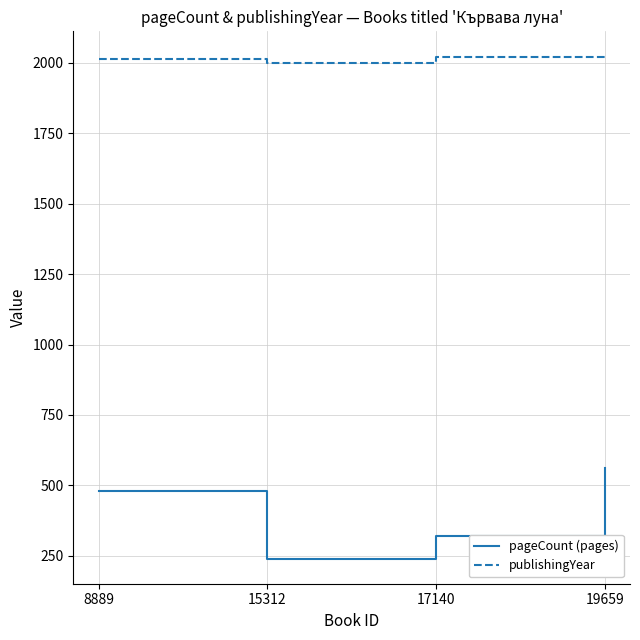

Rank the series by their maximum value, from lowest to highest.

pageCount (pages), publishingYear